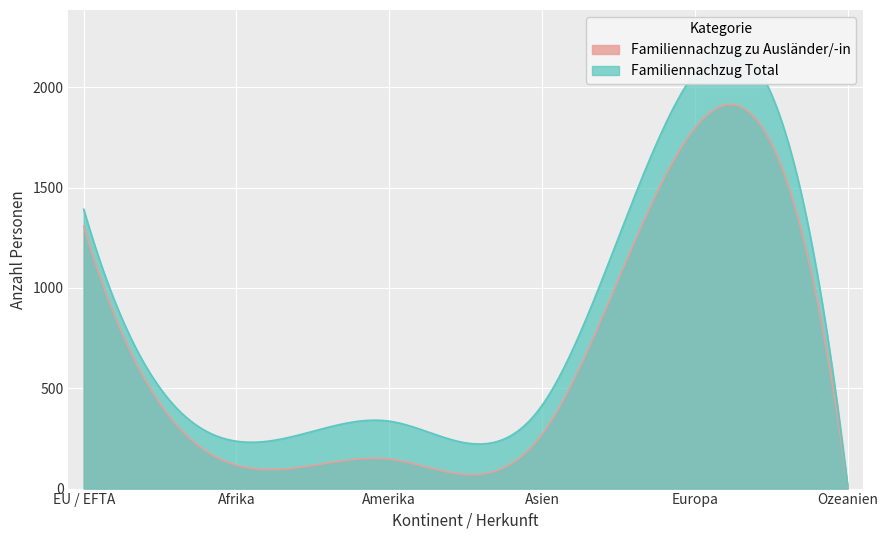

Where is Familiennachzug Total nearest to the value 1044?

EU / EFTA